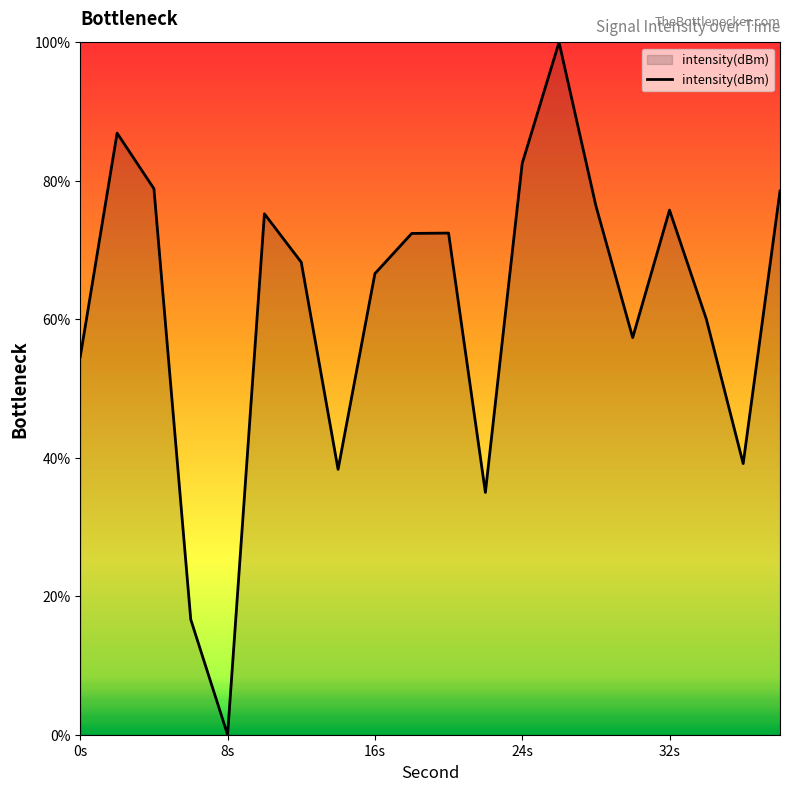

What is the greatest value displayed?

100.0